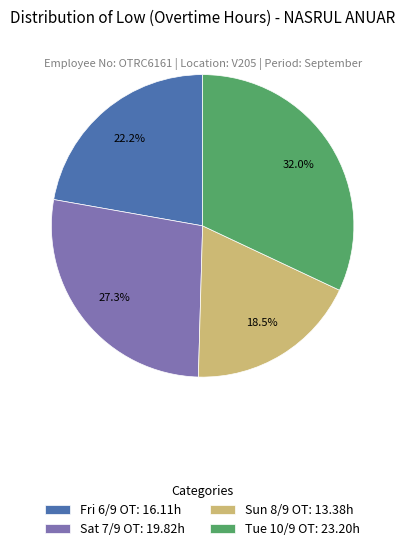

How many segments does this pie chart have?

4